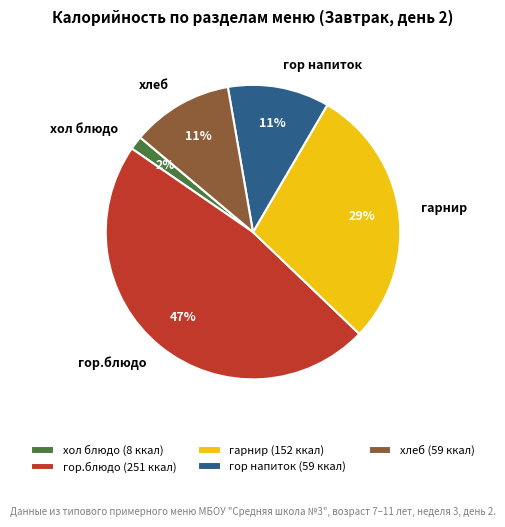

Is there a majority slice in this chart?

No